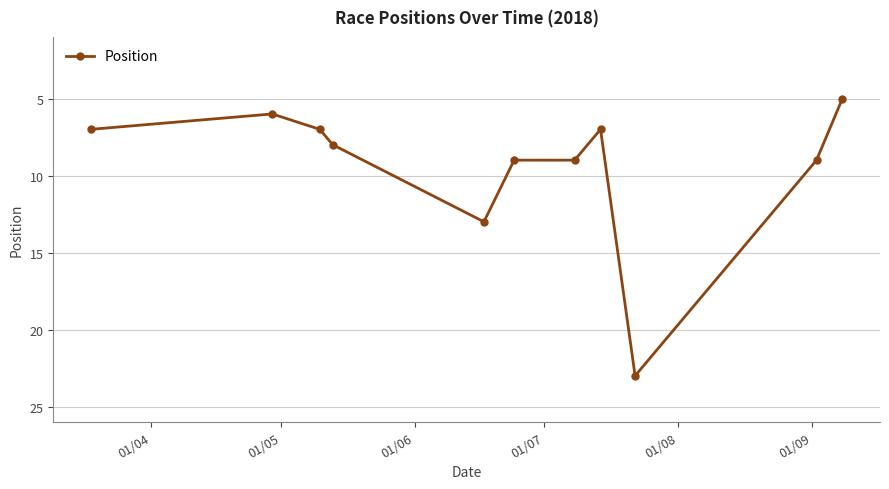

What is the value of the 4th point from the left?

8